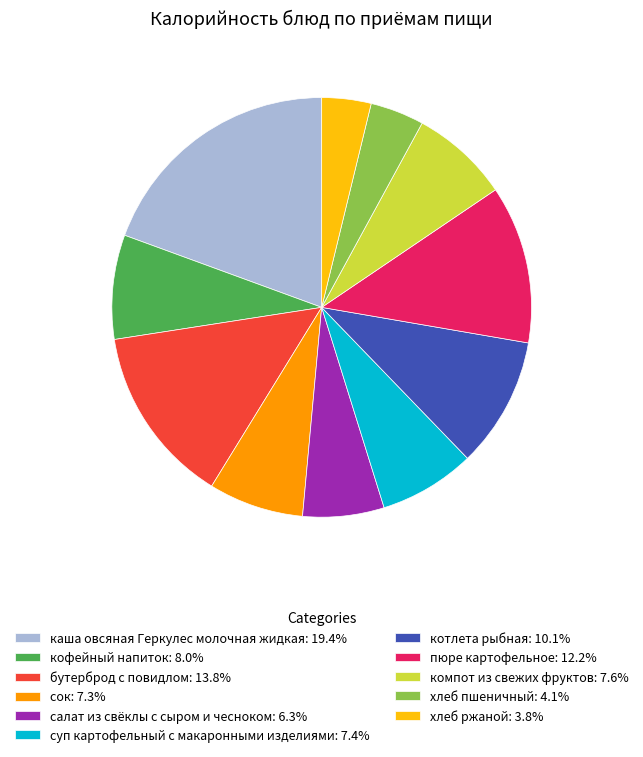

Is there a majority slice in this chart?

No